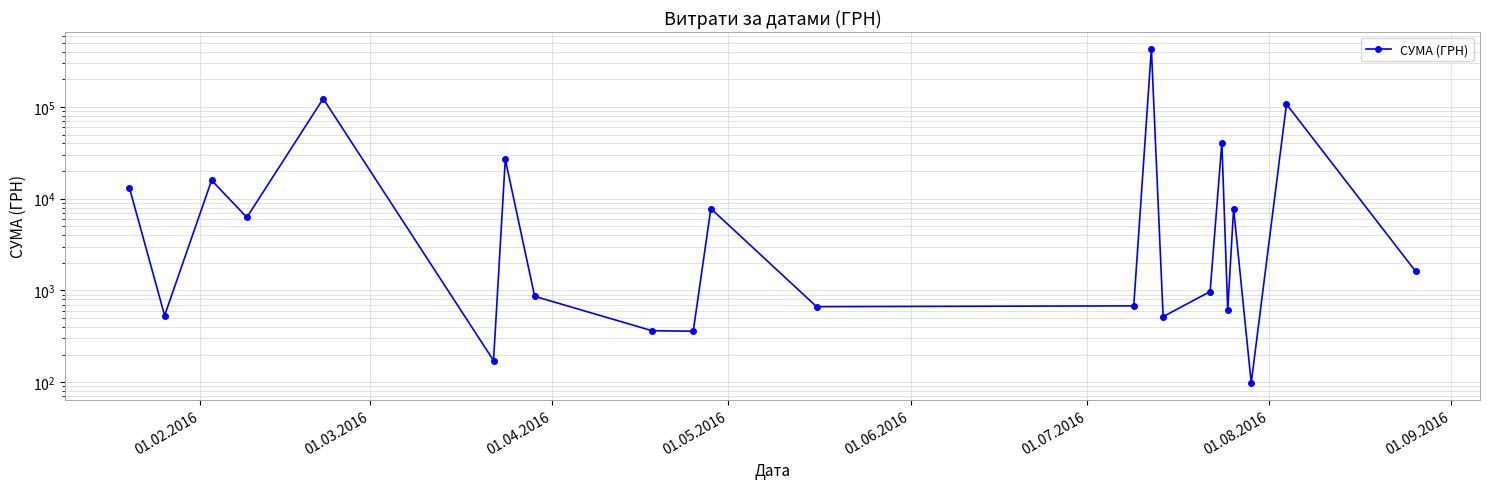

How many data points are less than 1610?

11